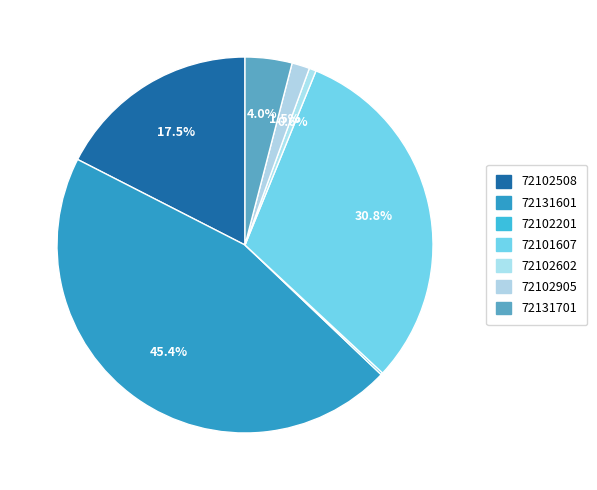

To the nearest percent, what is the difference between the 72102905 and 72131701 slice percentages?

3%